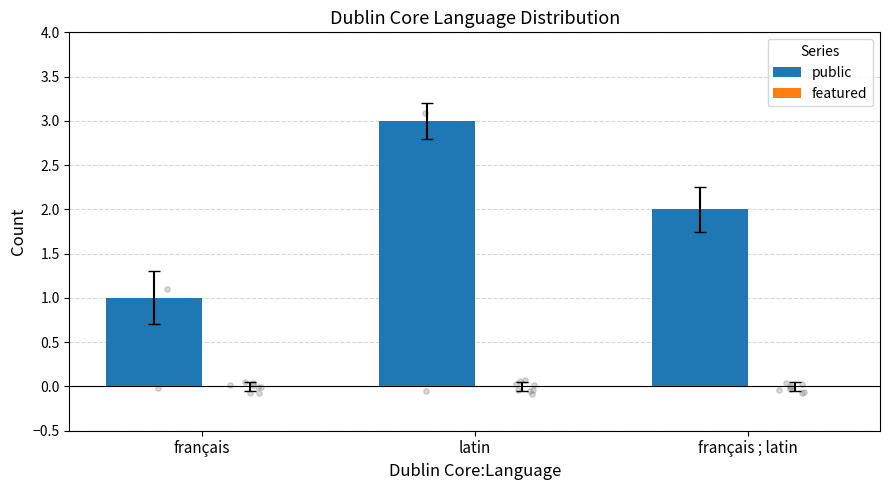

Which series has the largest total across all categories?

public